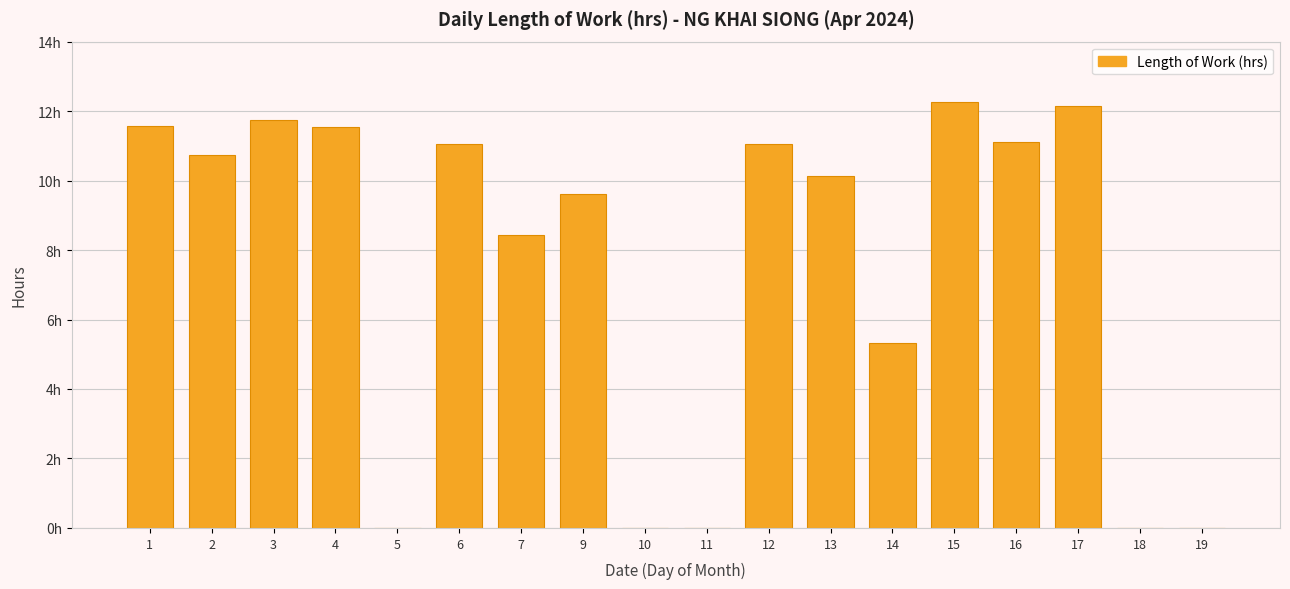

Are the bars horizontal?

No